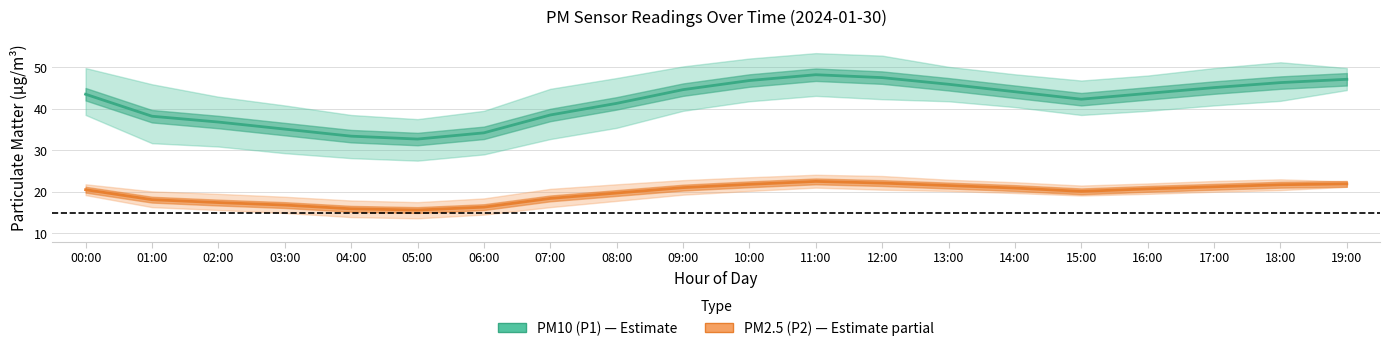

At 19:00, list the series in order from smallest to largest.

PM2.5 (P2), PM10 (P1)